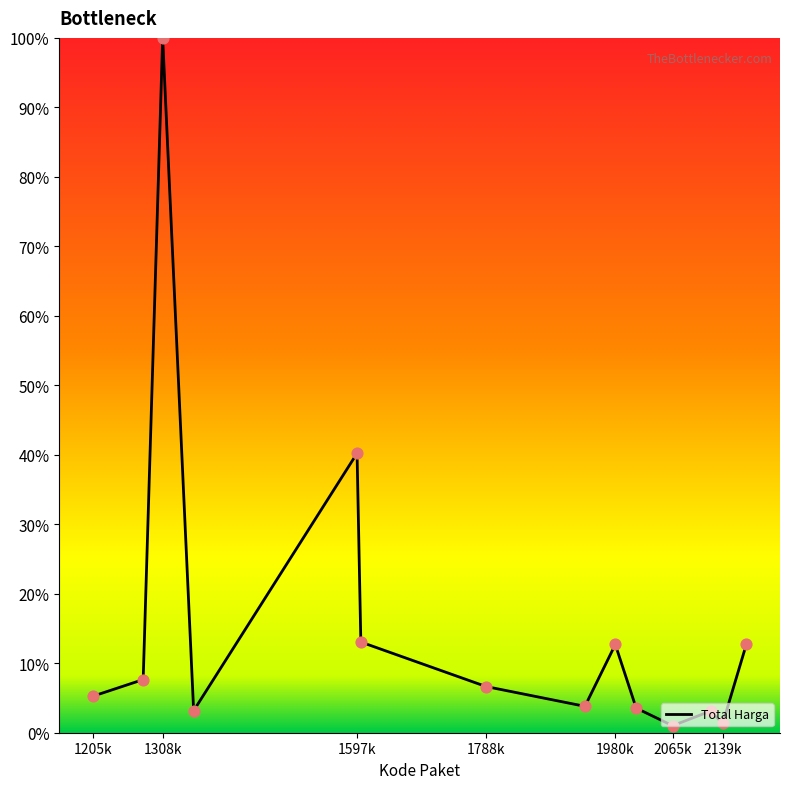

What is the difference between the maximum and minimum values?

99.0